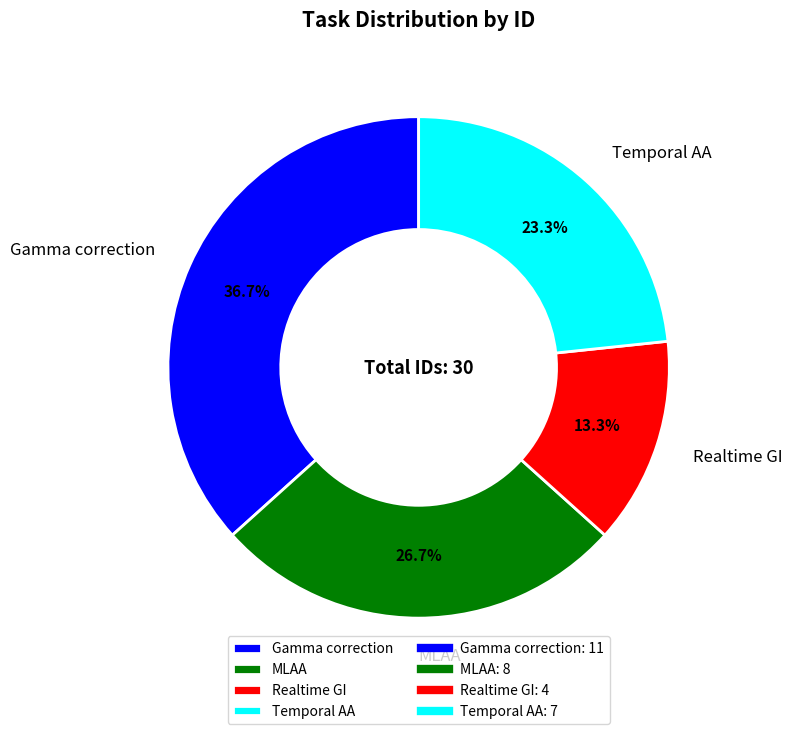

To the nearest percent, what is the combined percentage of Gamma correction and Temporal AA?

60%